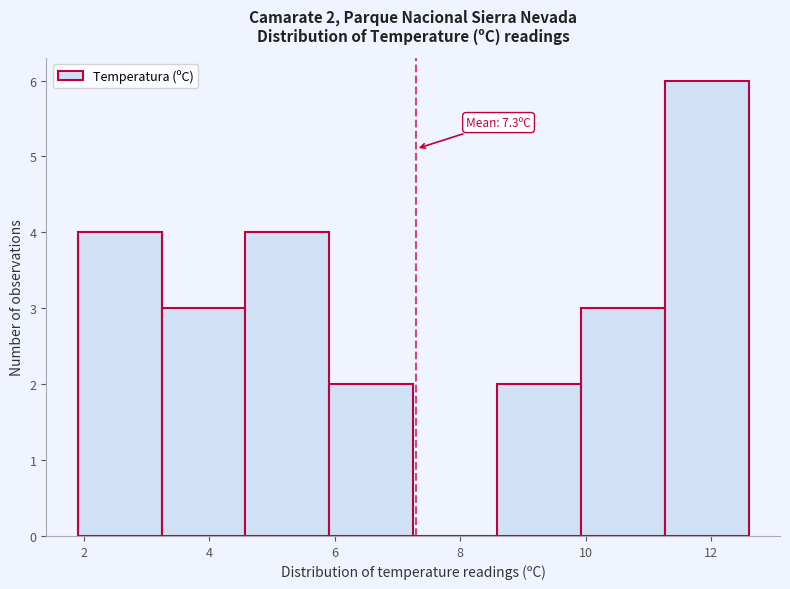

Which range on the x-axis has the tallest bar?

11.2 to 12.6